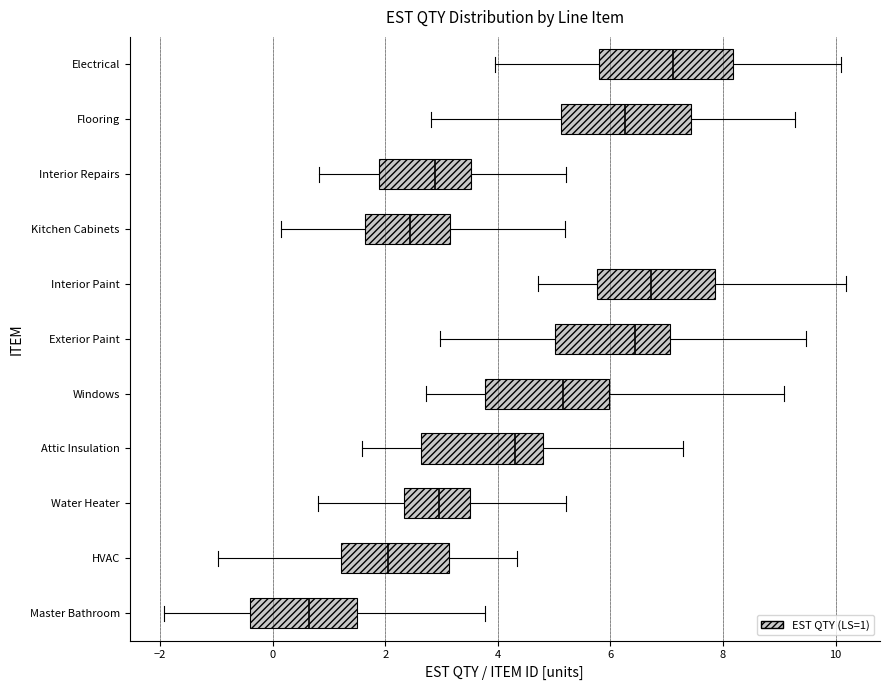

Reading bottom to top, transcribe this box plot: for each box, give where its median line is, the range the box spans, and where its two whiskers end, as read against the x-axis. The values are not printed on the chart, so give them approximately, as read against the axis.

Master Bathroom: median 0.6, box -0.4 to 1.4, whiskers -2.0 to 3.8
HVAC: median 2.0, box 1.2 to 3.2, whiskers -1.0 to 4.4
Water Heater: median 3.0, box 2.4 to 3.6, whiskers 0.8 to 5.2
Attic Insulation: median 4.4, box 2.6 to 4.8, whiskers 1.6 to 7.2
Windows: median 5.2, box 3.8 to 6.0, whiskers 2.8 to 9.0
Exterior Paint: median 6.4, box 5.0 to 7.0, whiskers 3.0 to 9.4
Interior Paint: median 6.8, box 5.8 to 7.8, whiskers 4.8 to 10.2
Kitchen Cabinets: median 2.4, box 1.6 to 3.2, whiskers 0.2 to 5.2
Interior Repairs: median 2.8, box 1.8 to 3.6, whiskers 0.8 to 5.2
Flooring: median 6.2, box 5.2 to 7.4, whiskers 2.8 to 9.2
Electrical: median 7.2, box 5.8 to 8.2, whiskers 4.0 to 10.0